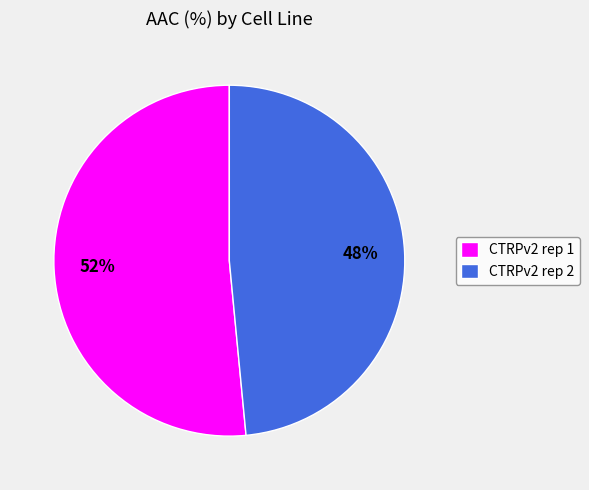

Rank the categories by value from lowest to highest.

CTRPv2 rep 2, CTRPv2 rep 1